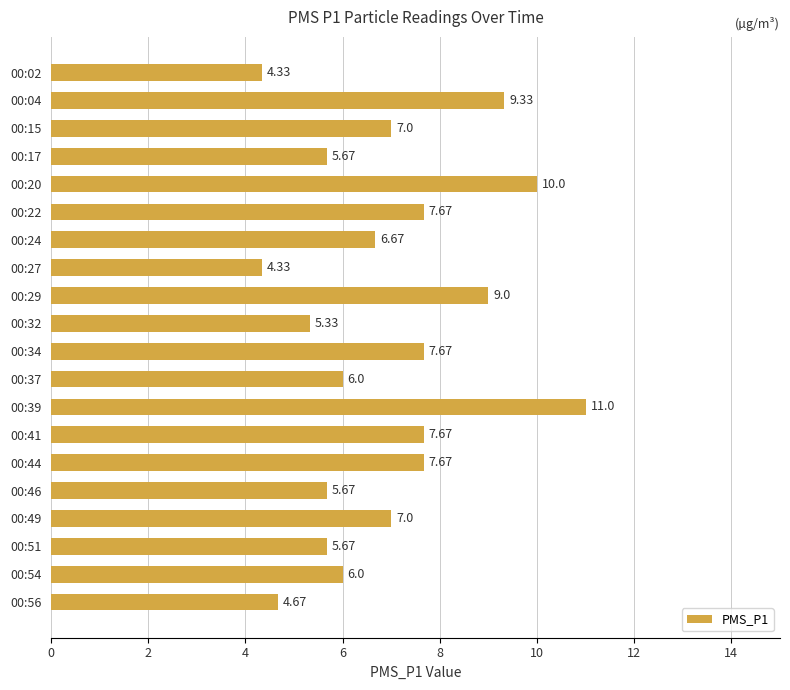

What is the average value?

6.9